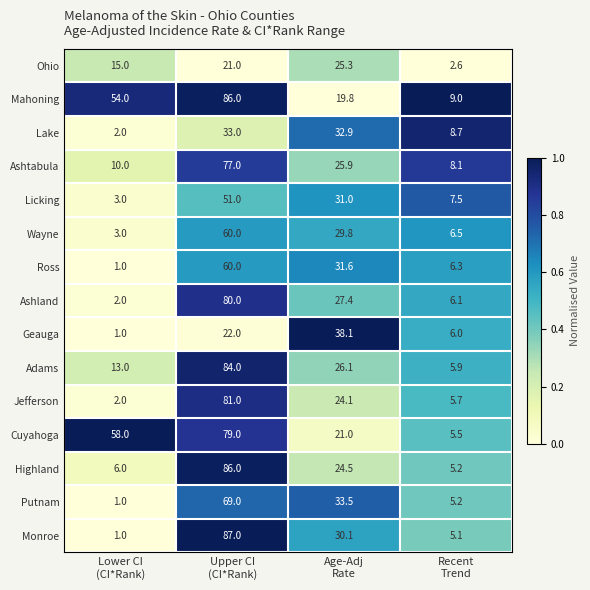

Which series has the largest total across all categories?

Mahoning